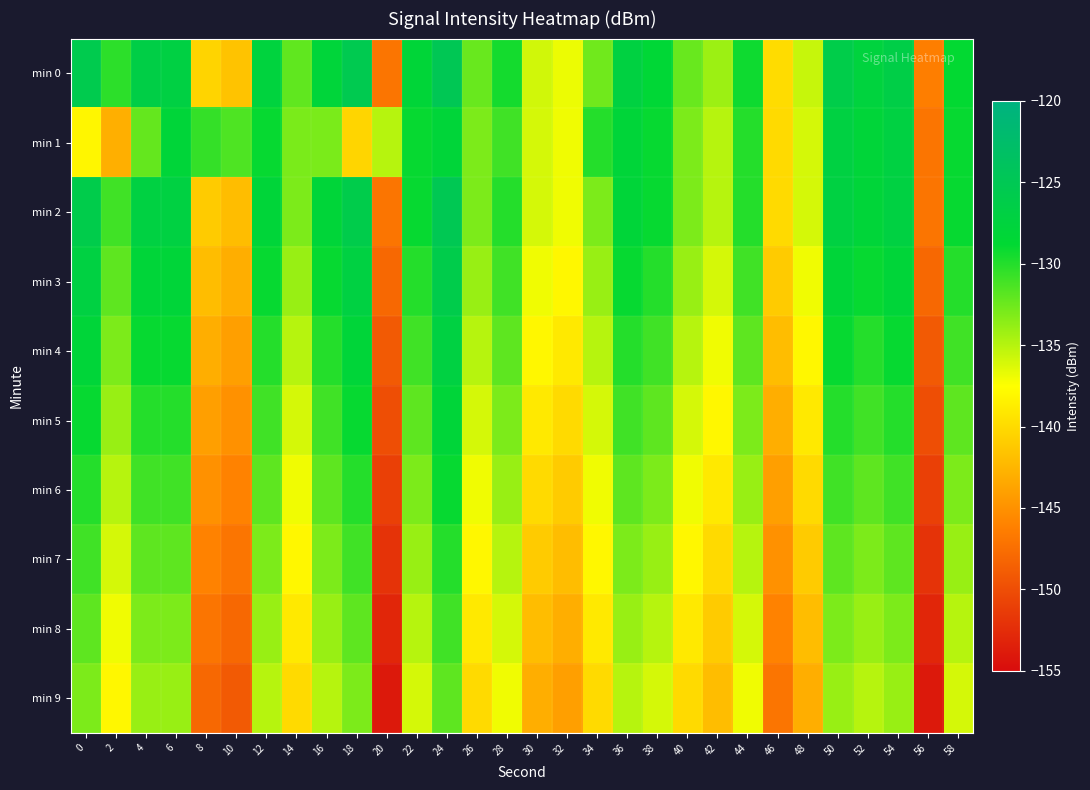

At 14, list the series in order from smallest to largest.

min 9, min 8, min 7, min 6, min 5, min 4, min 3, min 2, min 1, min 0